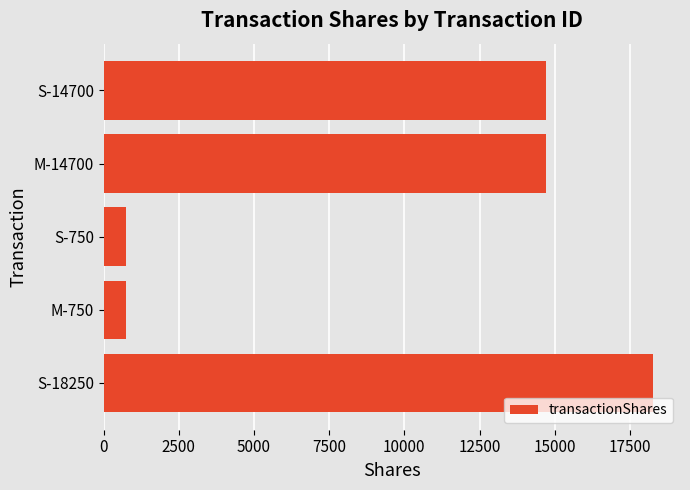

What is the difference between the maximum and minimum values?

17500